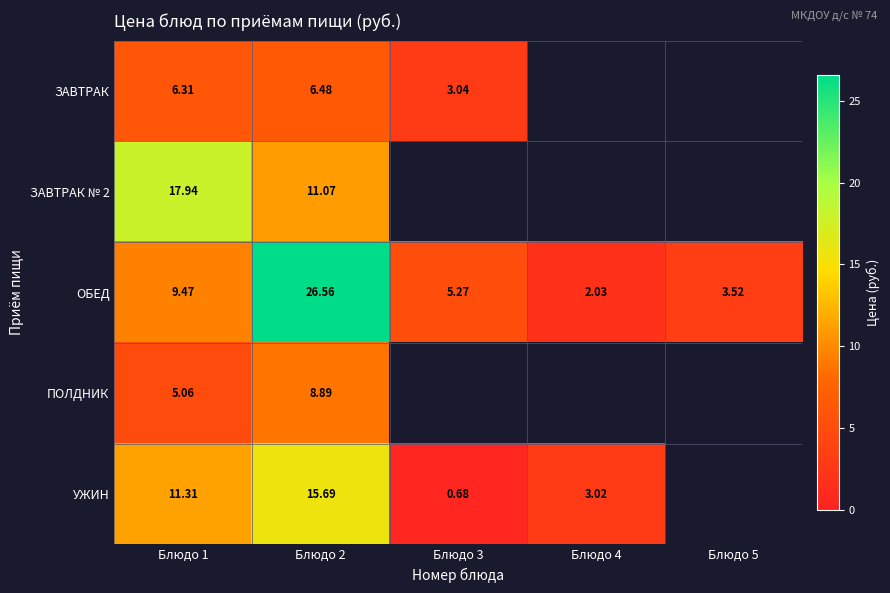

Is the value of ПОЛДНИК at Блюдо 1 greater than the value of ЗАВТРАК at Блюдо 1?

No